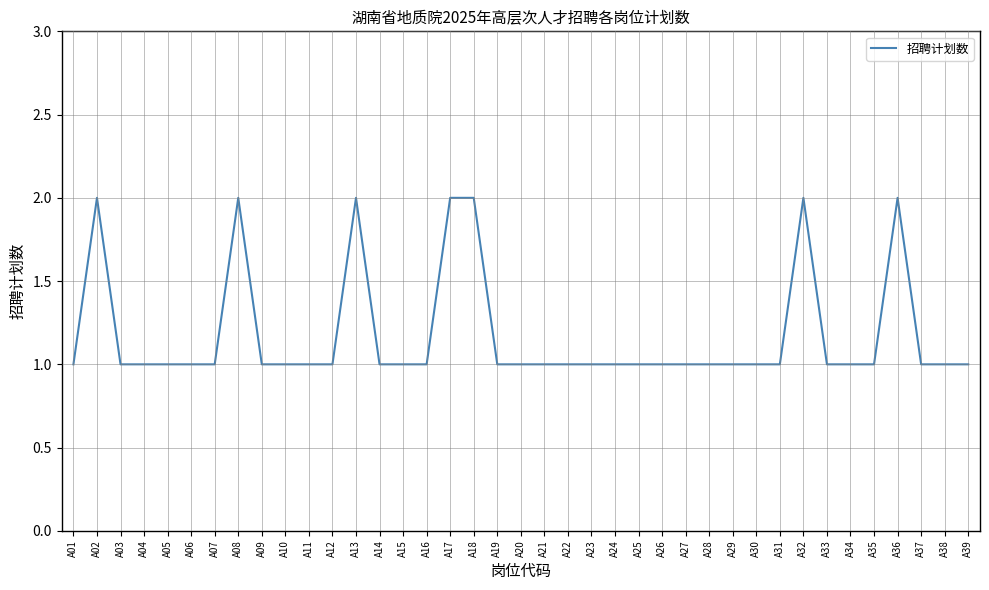

Where is the first local maximum?

A02